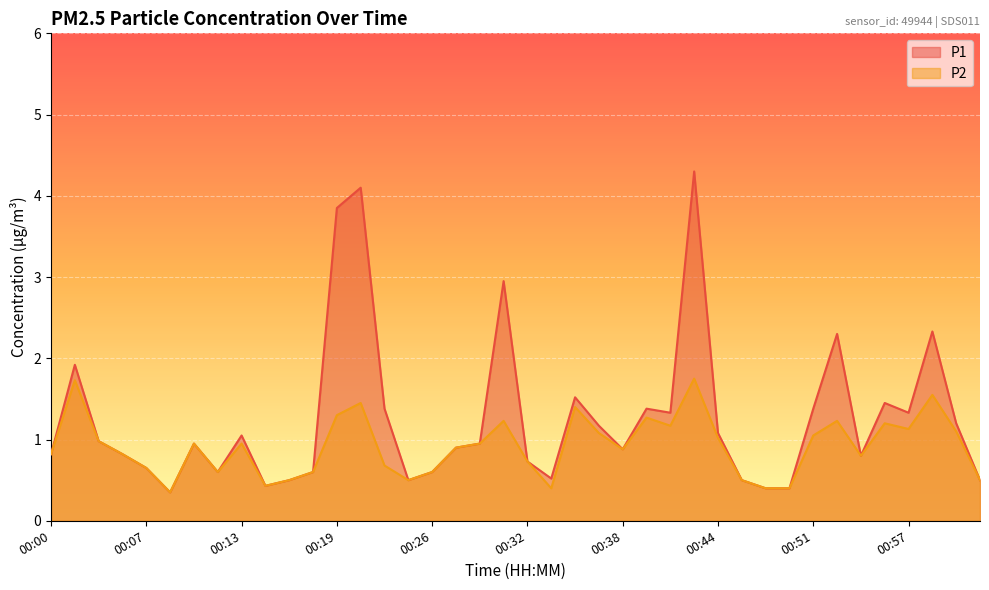

What position from the left is 00:33?

22